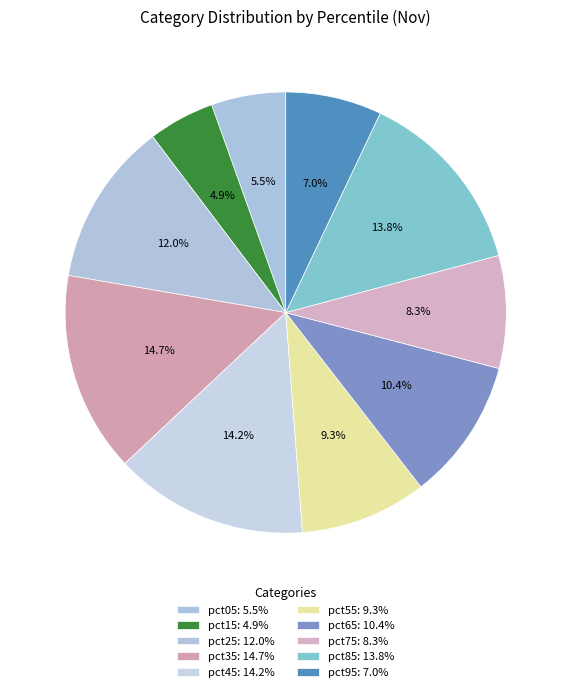

To the nearest percent, what portion does pct45 represent?

14%